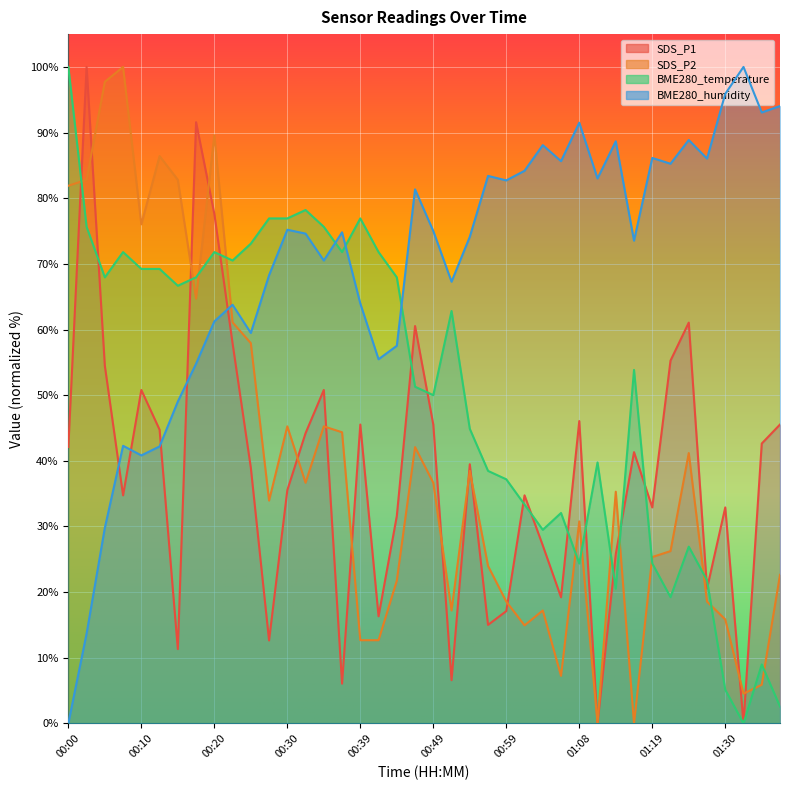

At which category does BME280_temperature reach its first local peak?

00:08